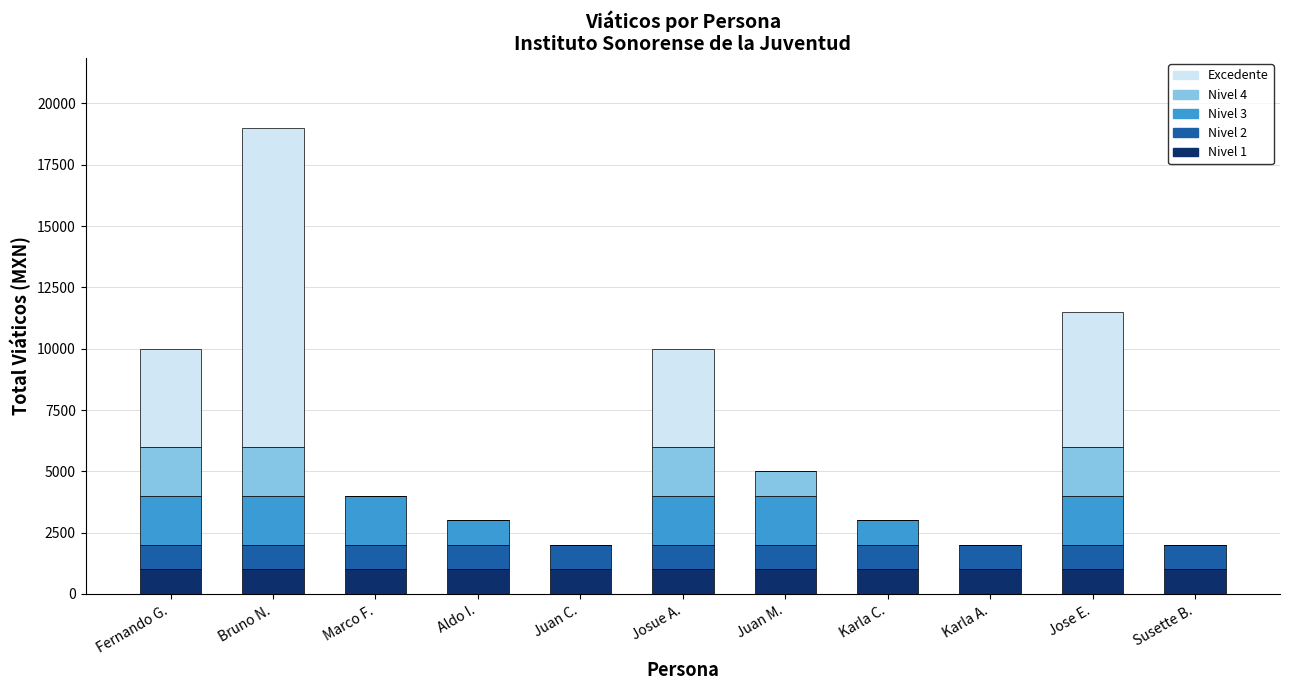

What is the total value across all series at Jose E.?

11500